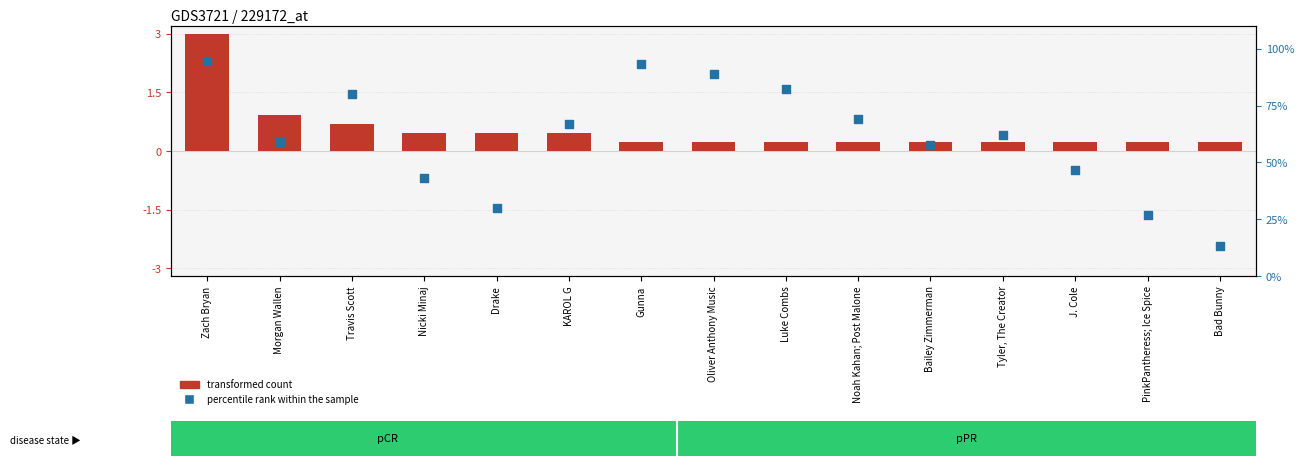

Which series contains the lowest Y value?

transformed count